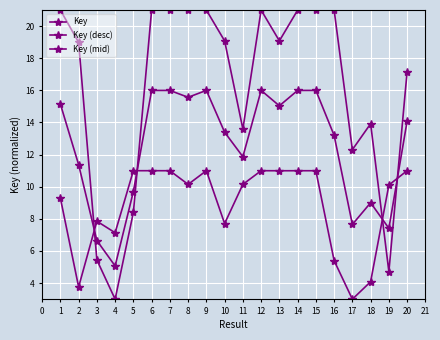

At how many categories does at least one series exceed 3?

20